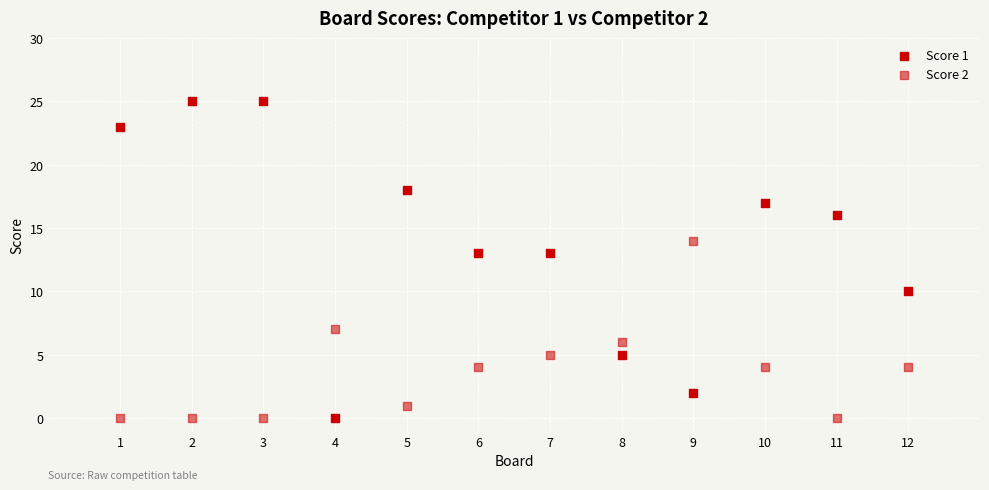

Count the number of points in this scatter plot.

24